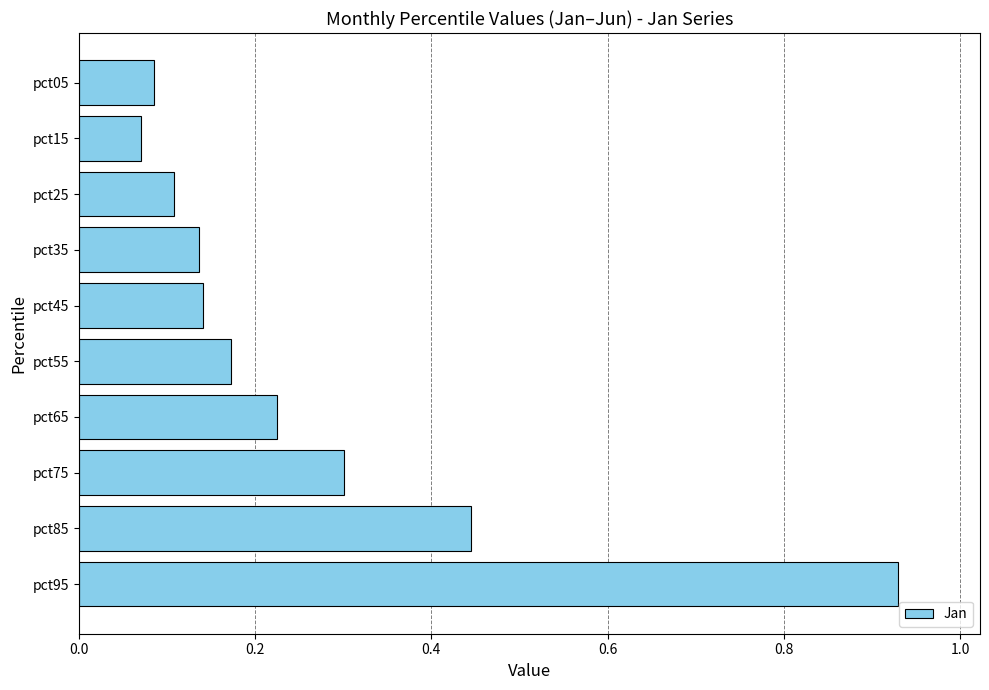

What is the sum of the values at pct55 and pct35?

0.3